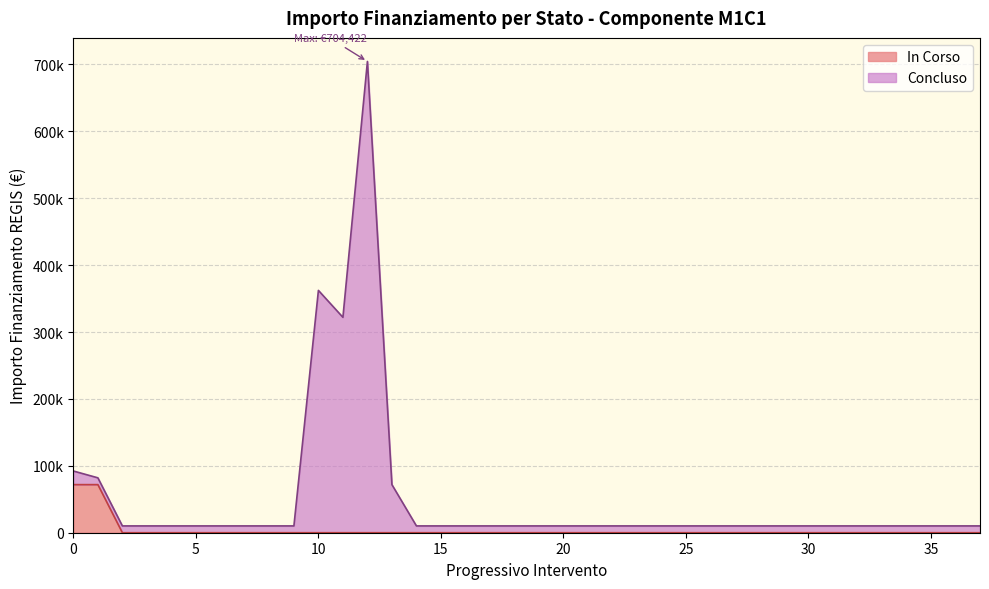

What is the difference between the maximum and minimum values?

694249.9